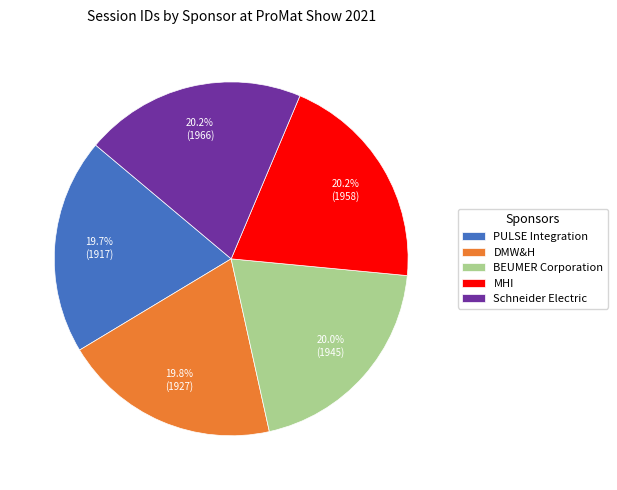

Approximately how many times larger is the value at DMW&H compared to BEUMER Corporation?

1.0